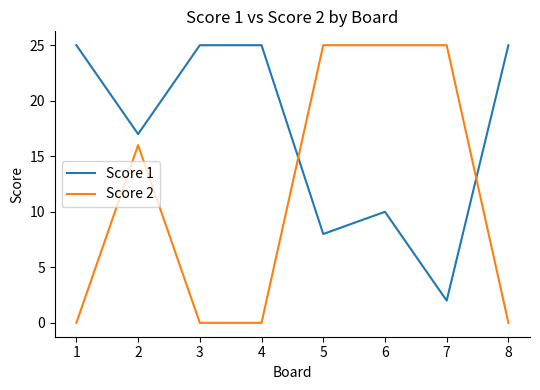

True or false: Score 2 has more than 0 interior local peaks.

True